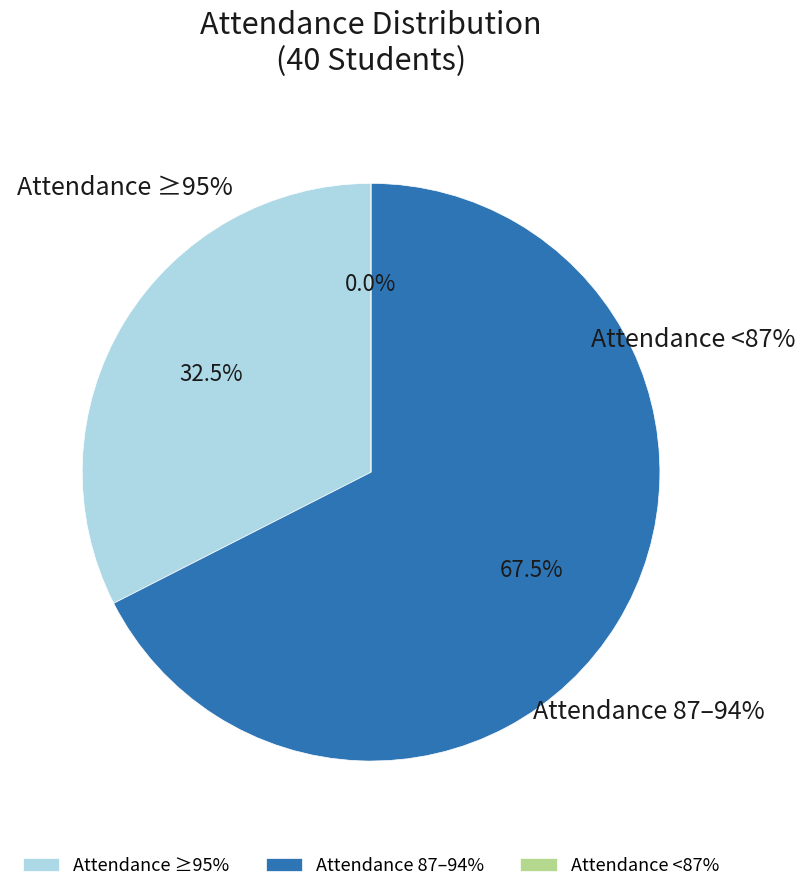

How many slices are in this pie chart?

3